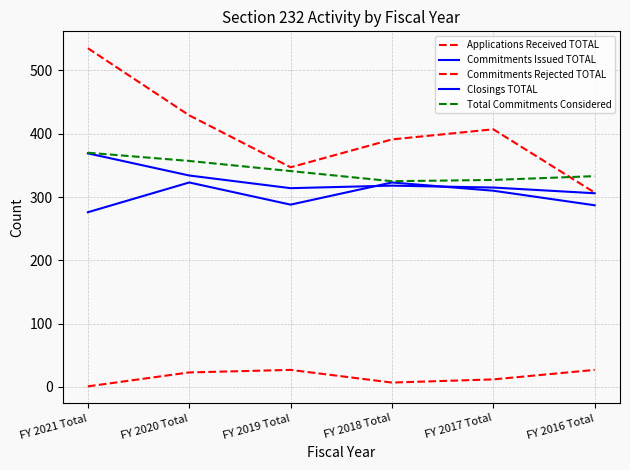

What is the difference between the highest and lowest values at FY 2017 Total?

395